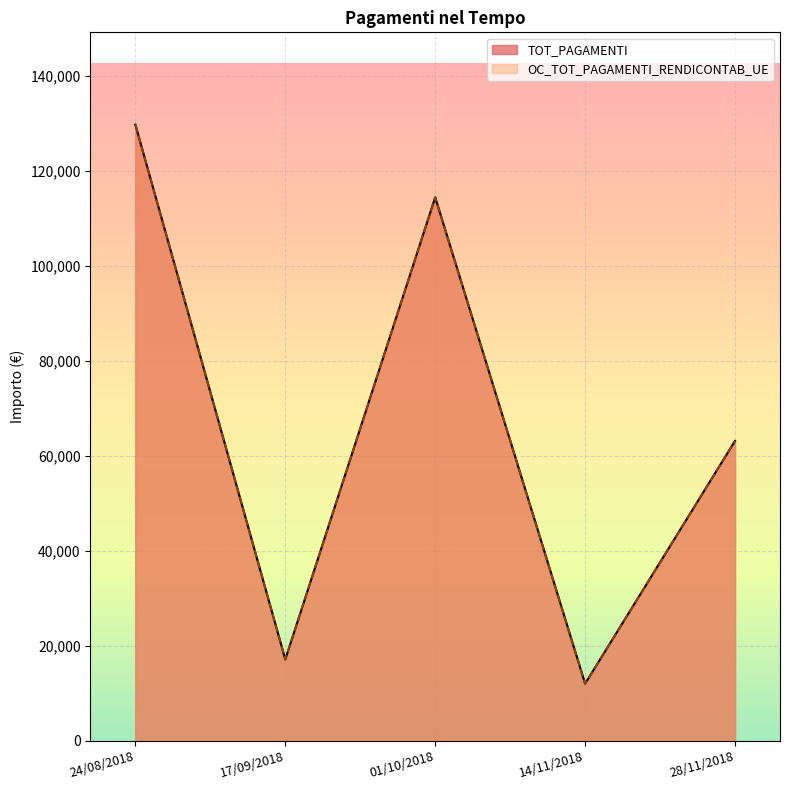

Reading left to right, what are all the values shown in this chart?

TOT_PAGAMENTI: 24/08/2018=129689.4	17/09/2018=17100.4	01/10/2018=114403.8	14/11/2018=12000.9	28/11/2018=63116.6
OC_TOT_PAGAMENTI_RENDICONTAB_UE: 24/08/2018=129689.4	17/09/2018=17100.4	01/10/2018=114403.8	14/11/2018=12000.9	28/11/2018=63116.6